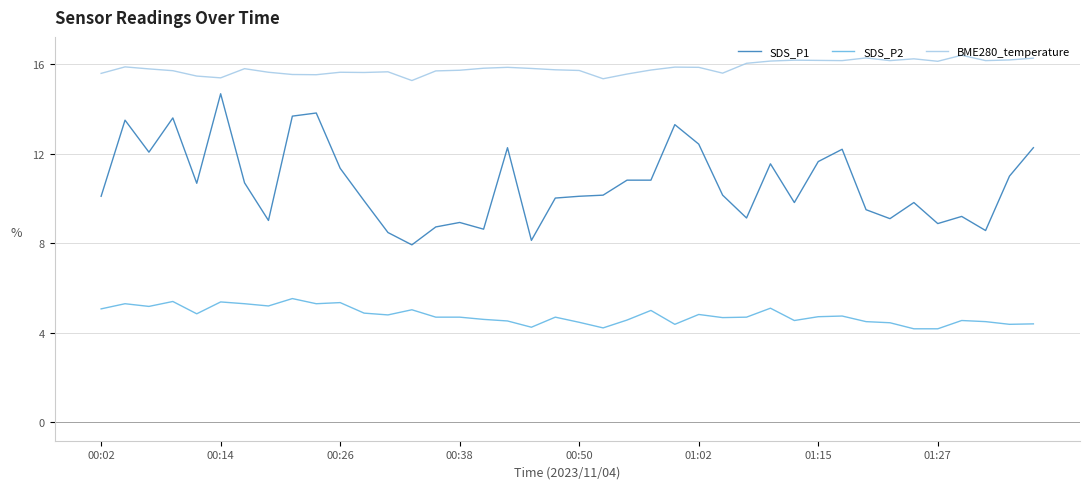

What is the minimum value shown in the chart?

4.2